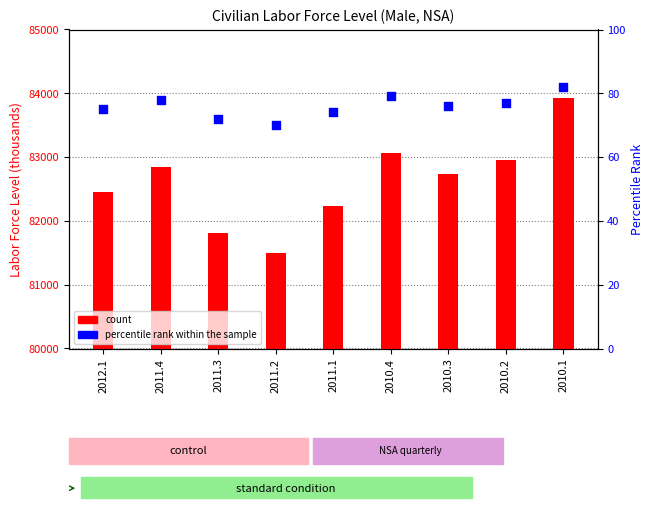

Which series has the largest Y range (max minus min)?

count